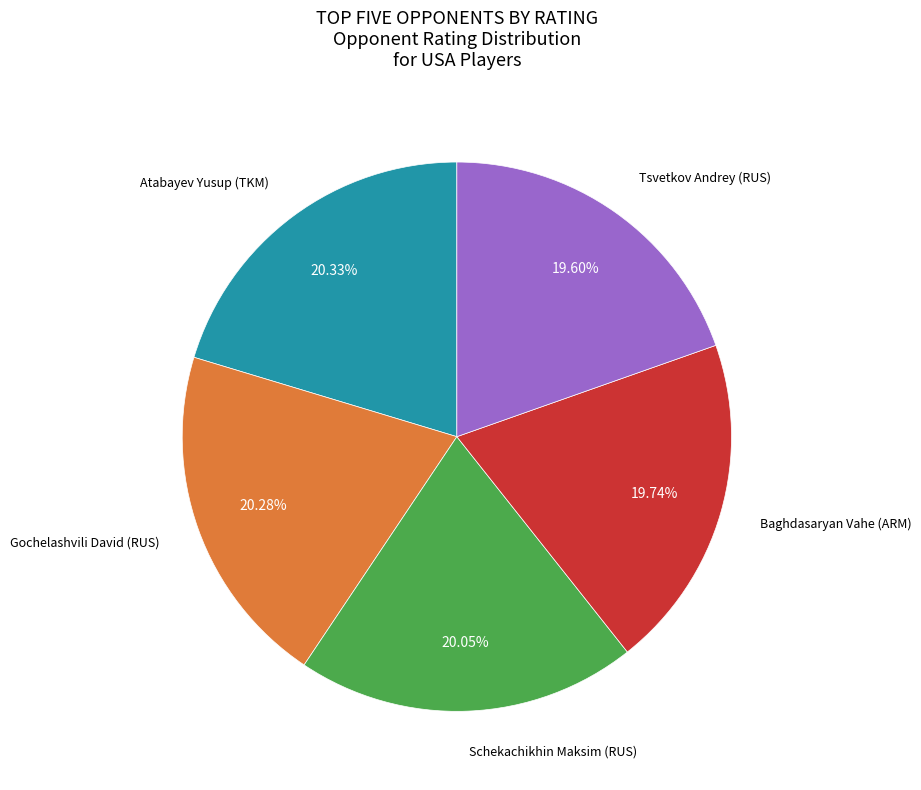

Does any single category account for the majority?

No